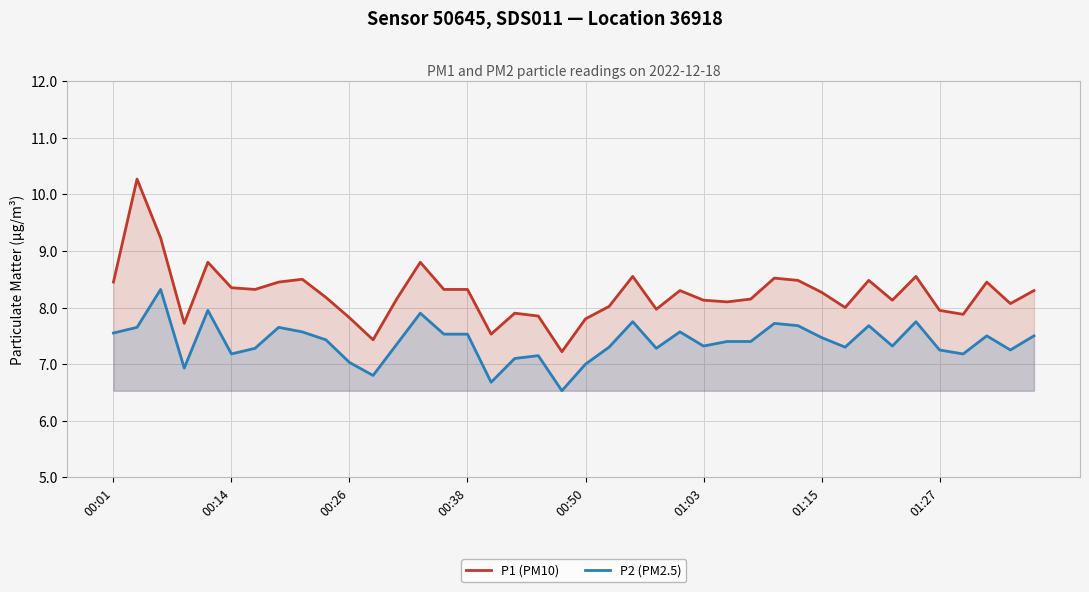

Rank the series by their average value, from highest to lowest.

P1 (PM10), P2 (PM2.5)